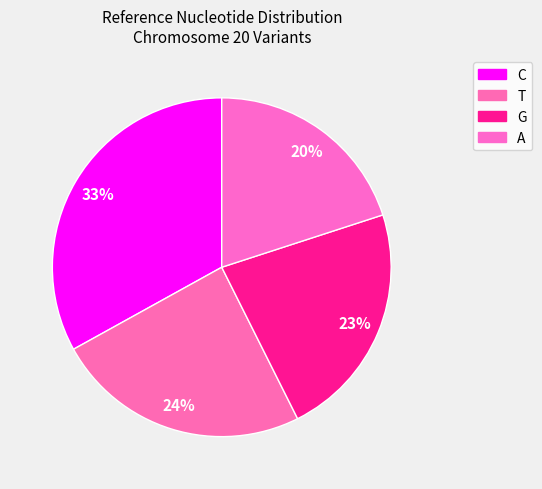

To the nearest percent, what is the difference between the largest and smallest slice percentages?

13%